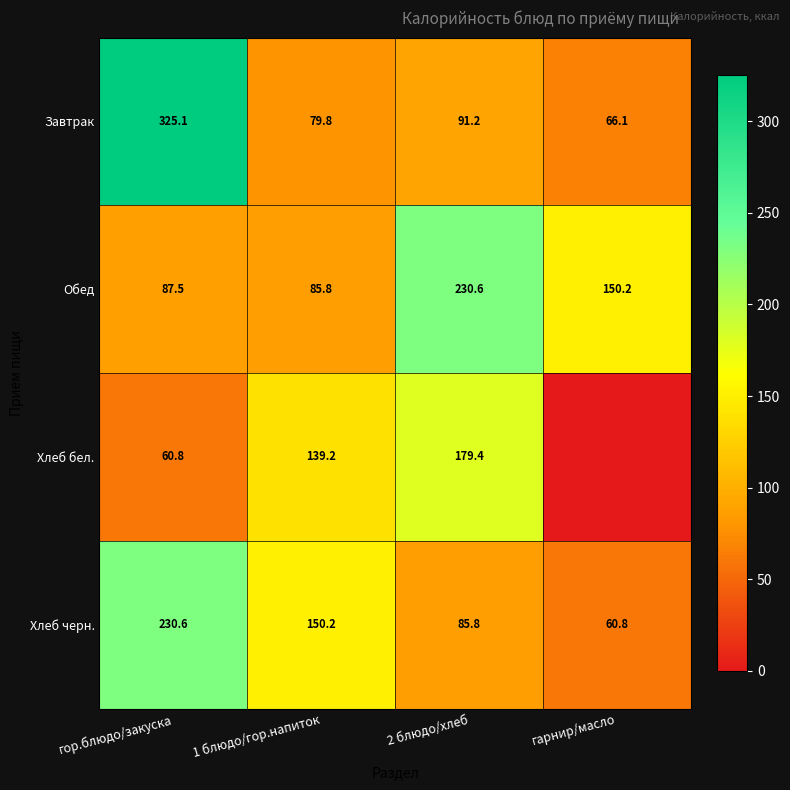

Which series changed the most between гор.блюдо/закуска and 2 блюдо/хлеб?

Завтрак